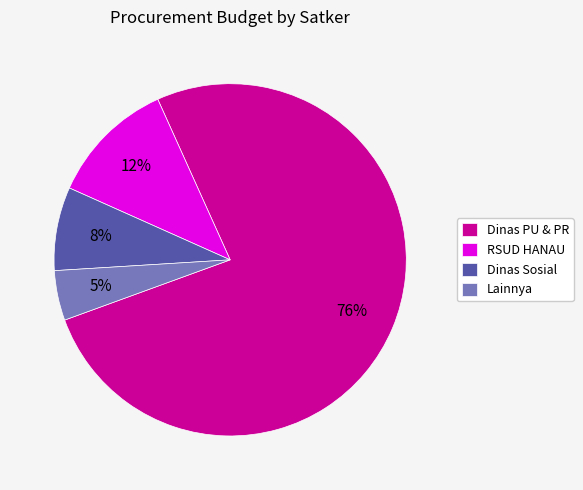

The RSUD HANAU slice represents 12% of the pie. True or false?

True